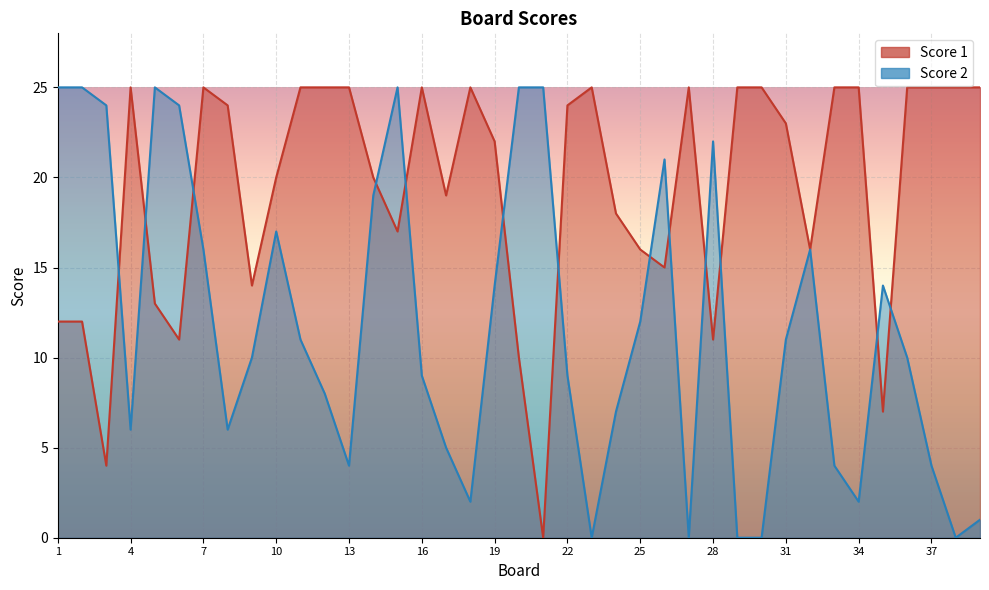

Where does the Score 2 series first go above 10?

1